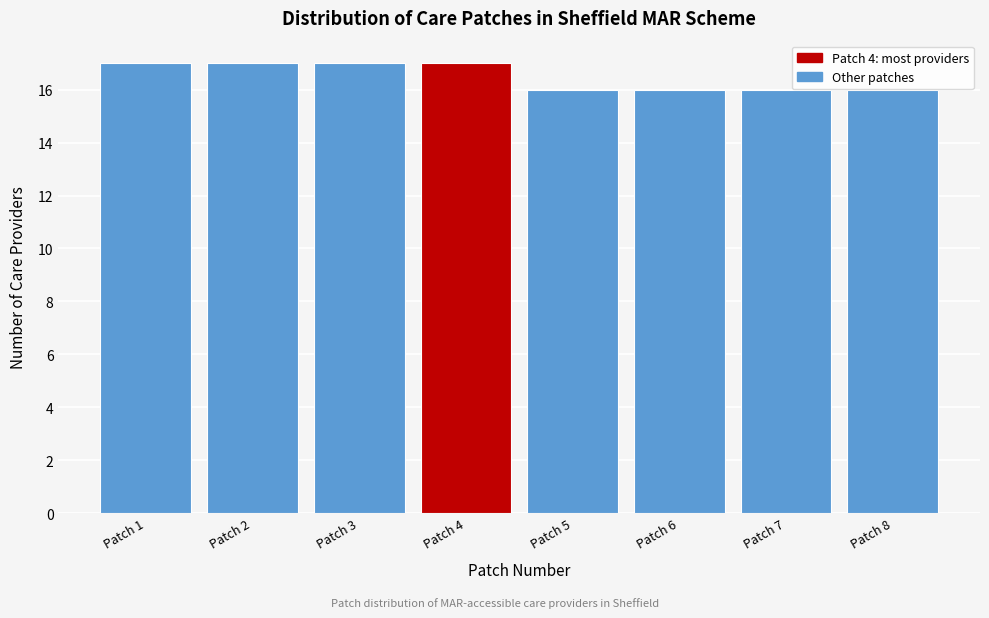

Reading left to right, what are all the values shown in this chart?

17	17	17	17	16	16	16	16